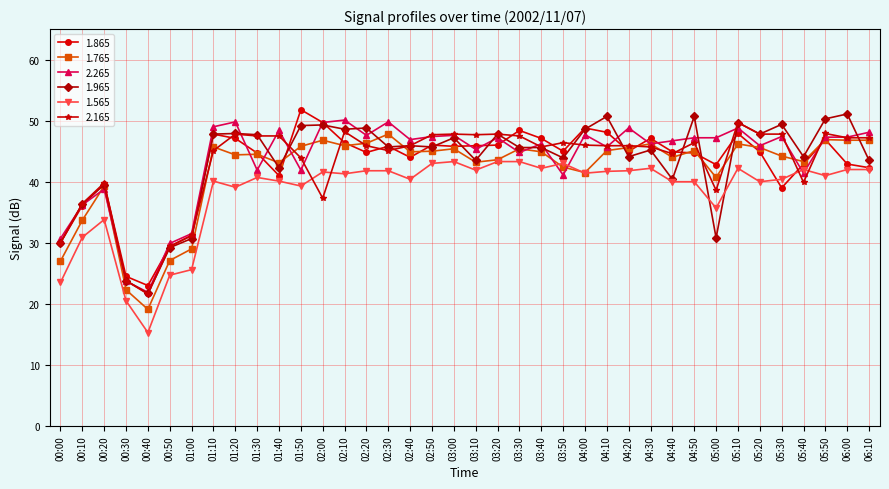

What is the spread (max minus min) of values at 01:00?

5.9